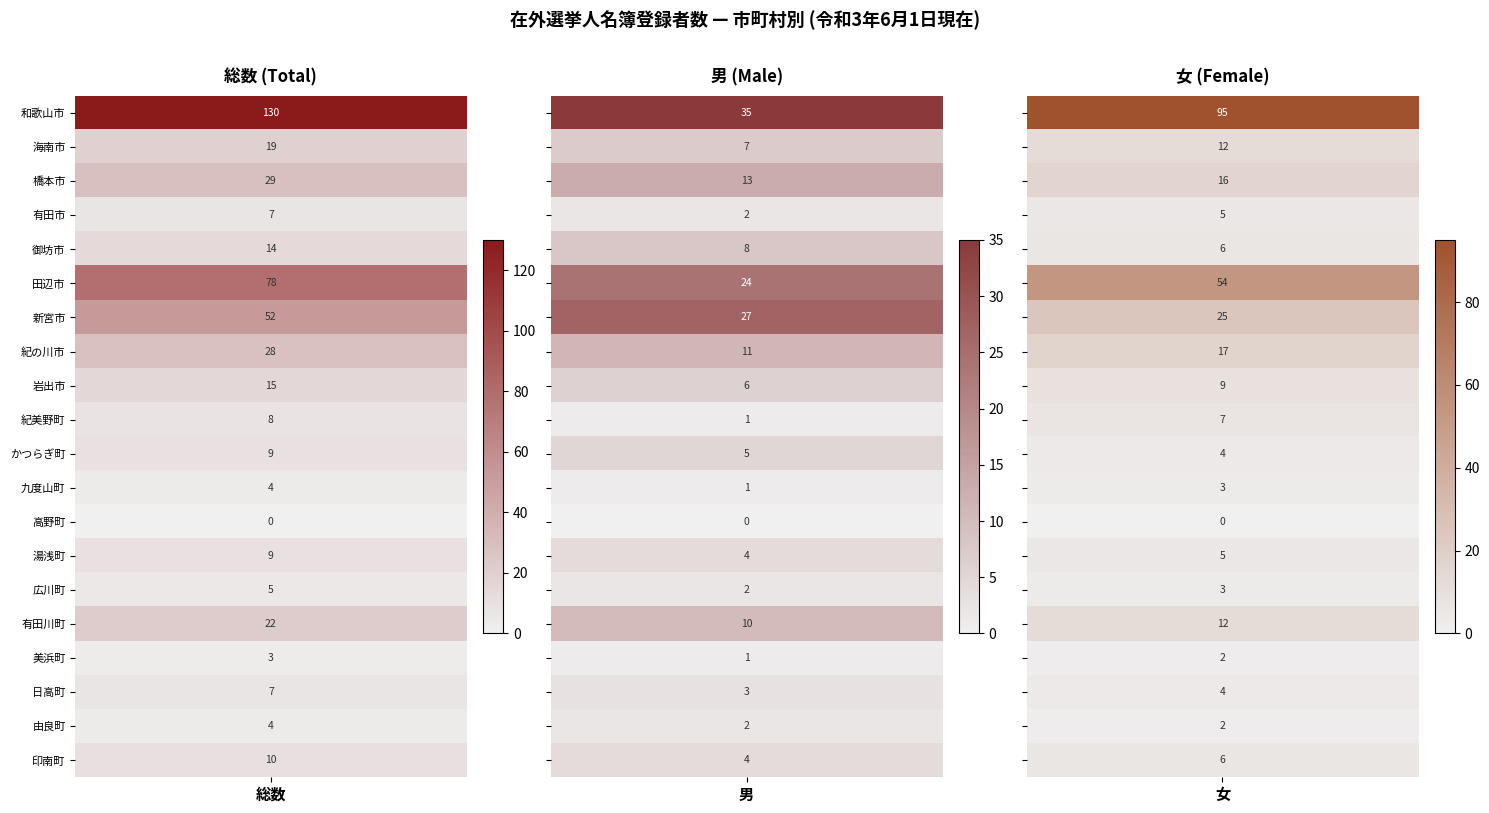

Which series changed the most between 和歌山市 and 海南市?

和歌山市